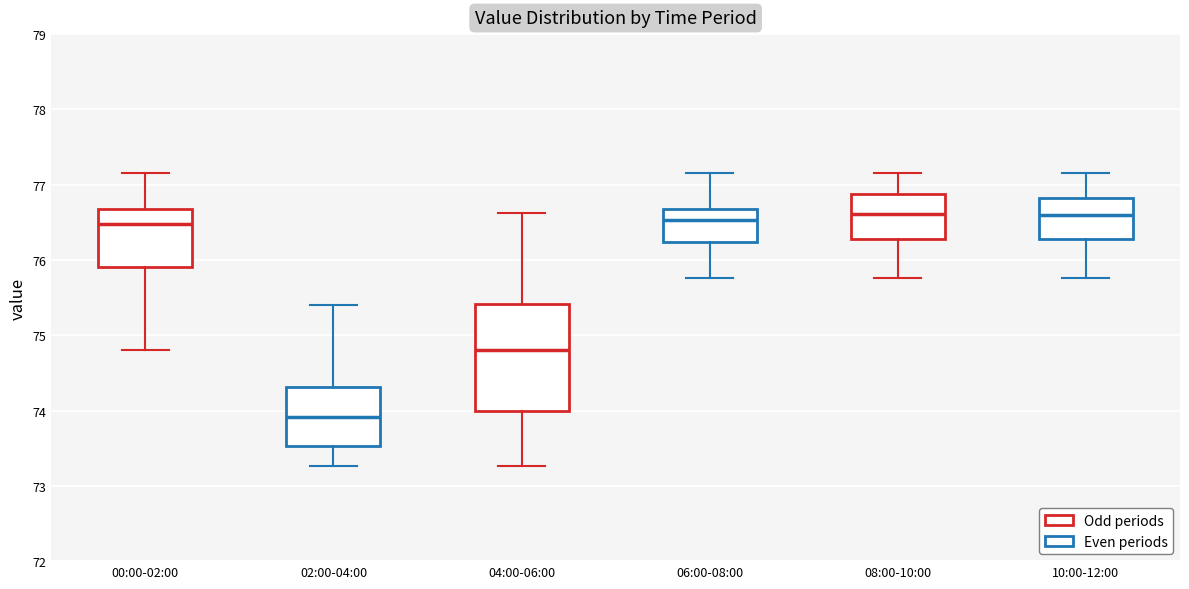

Which box's median line is the lowest?

02:00-04:00